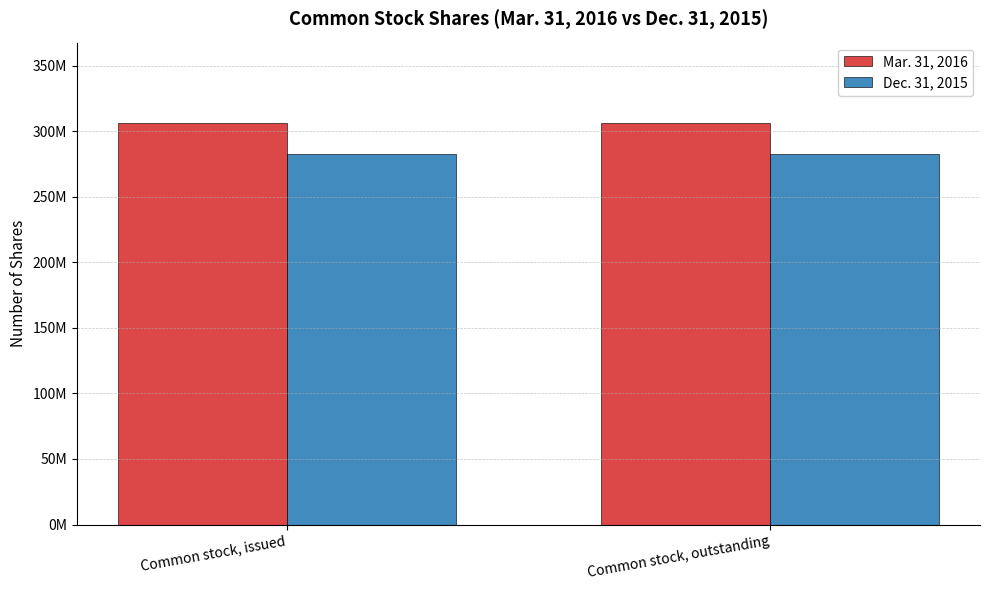

Does the chart contain any negative values?

No